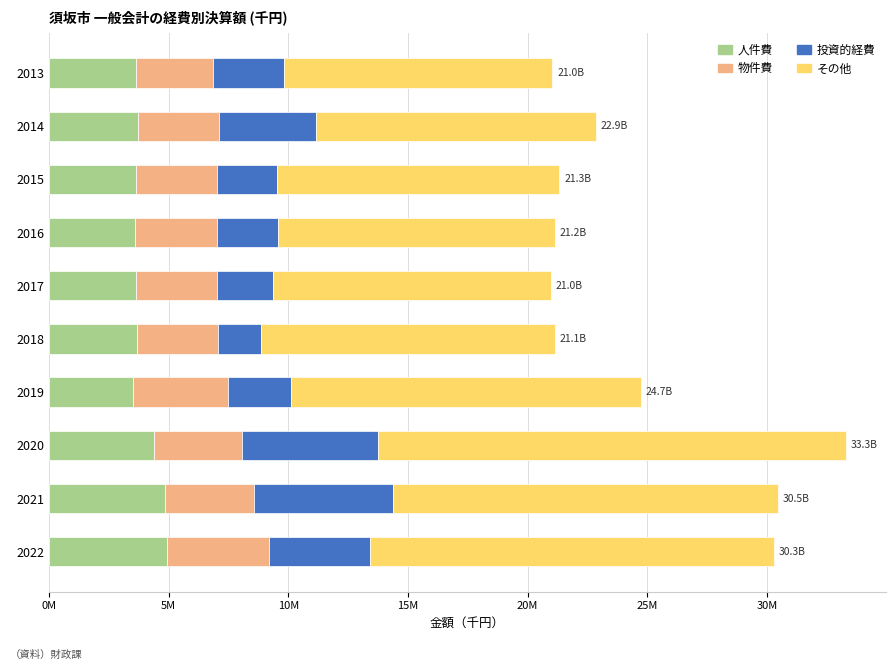

What are all the series names shown in the legend?

人件費, 物件費, 投資的経費, その他